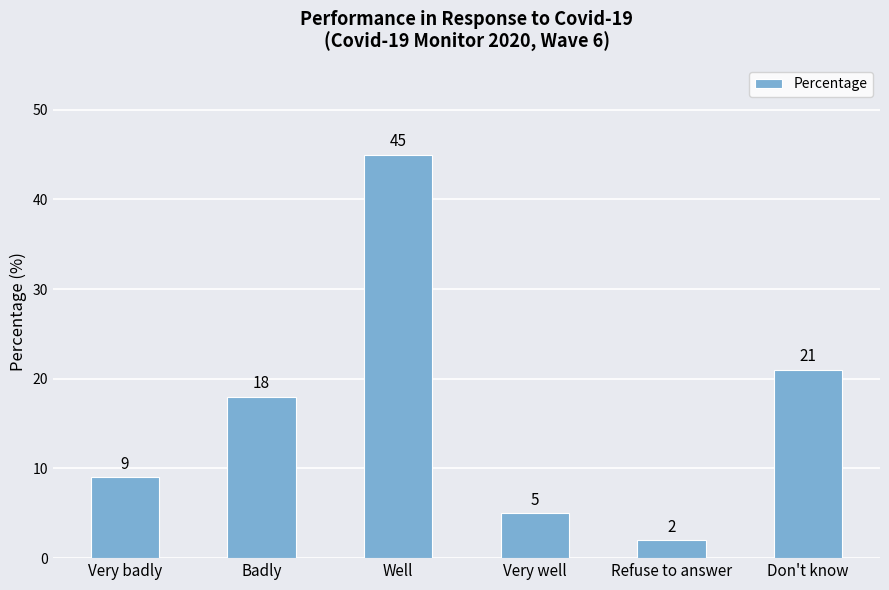

Does the chart contain stacked bars?

No